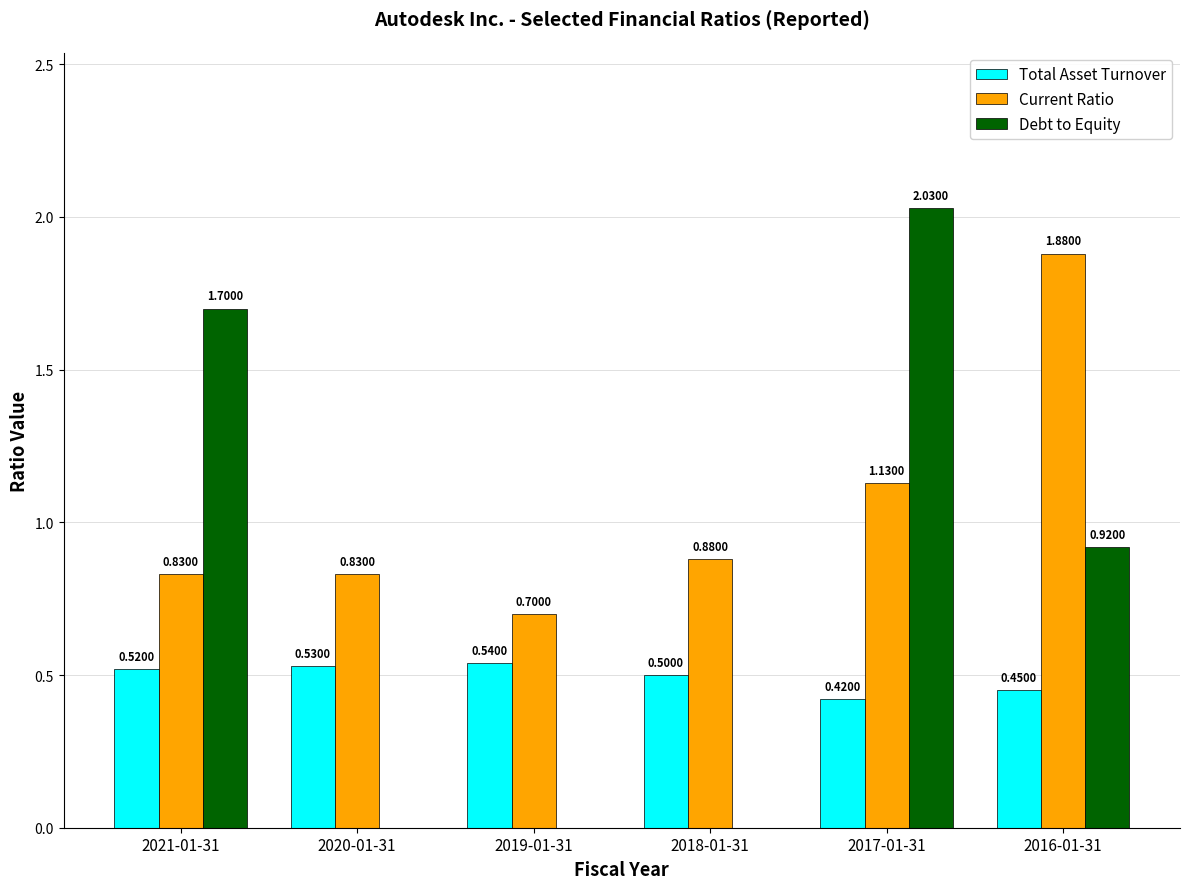

How many groups of bars are there?

6